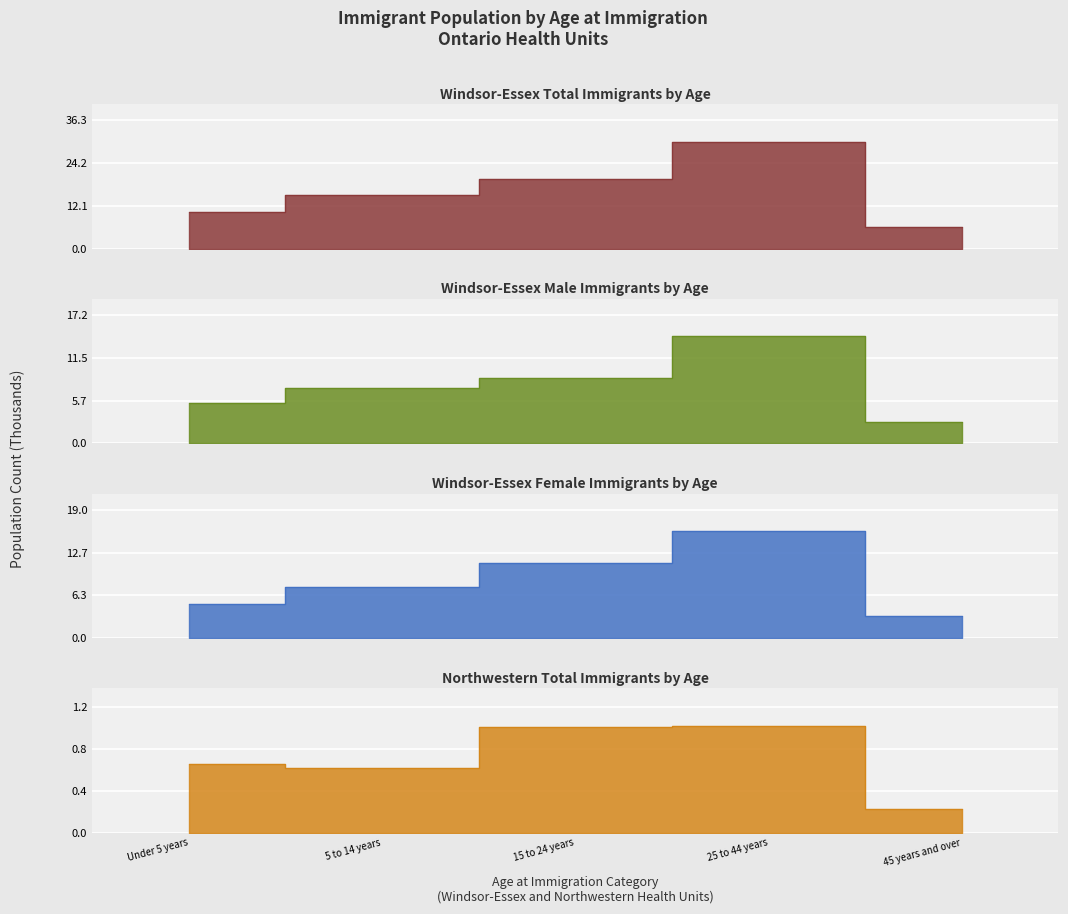

How many data points does each series have?

5